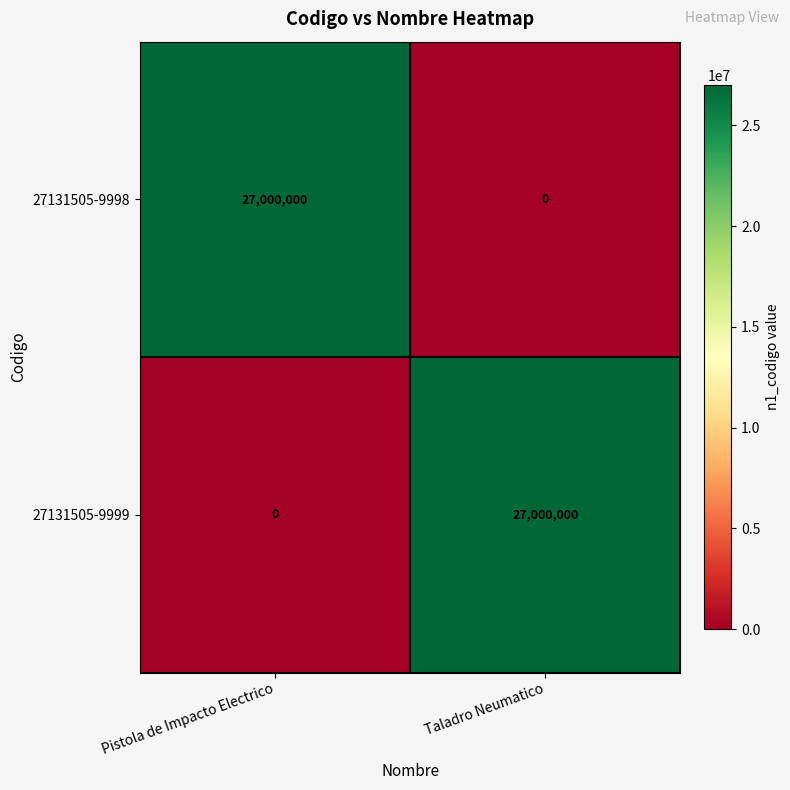

What is the average value of the 27131505-9999 series?

13500000